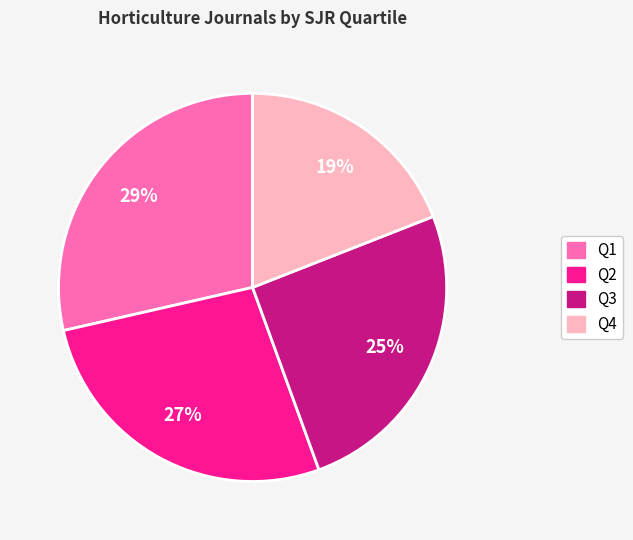

How many slices are in this pie chart?

4